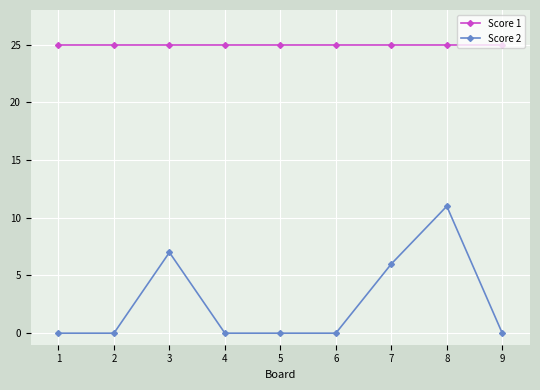

What is the value of the Score 1 point at the 9th from the left?

25